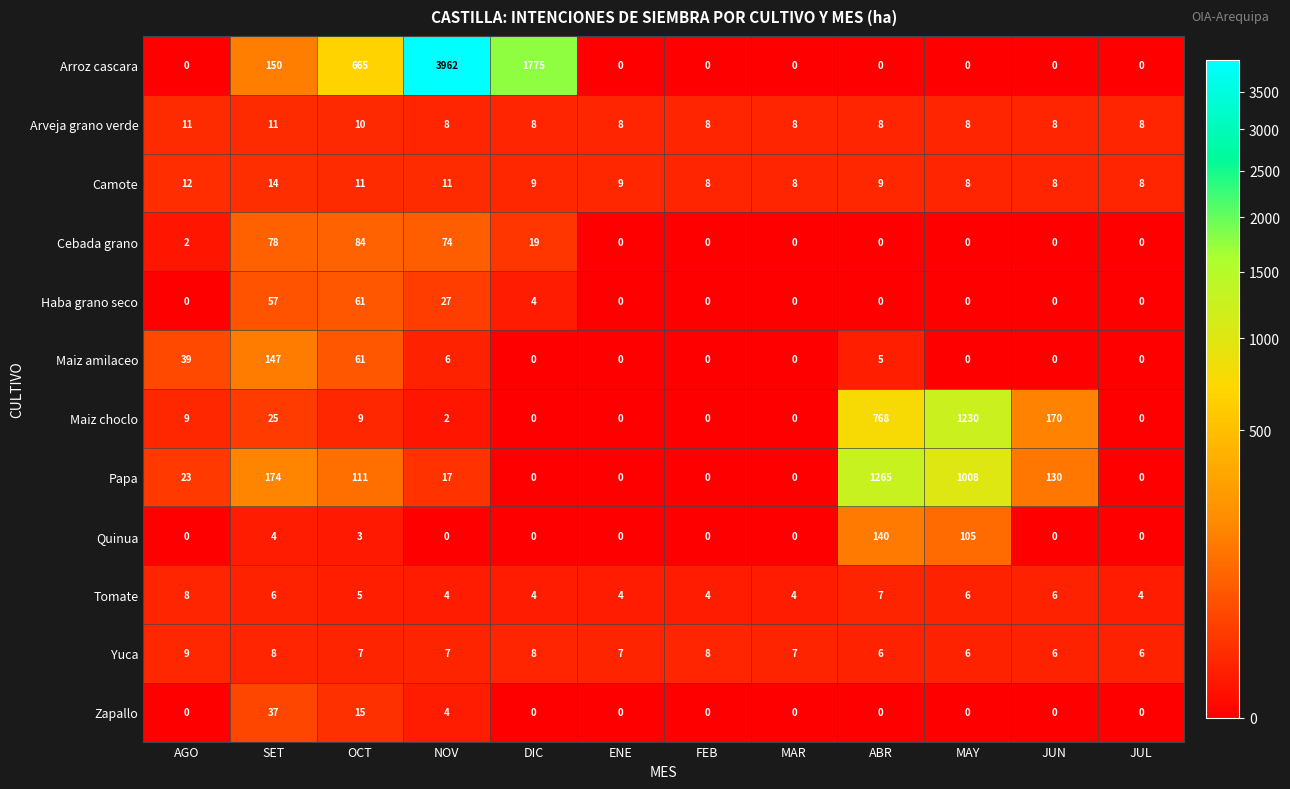

At how many categories does at least one series exceed 1608?

2